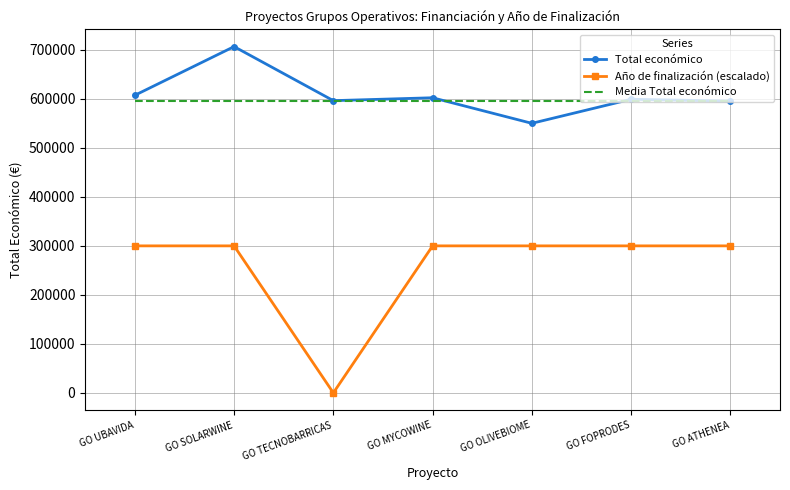

What is the maximum value for Media Total económico?

596384.0